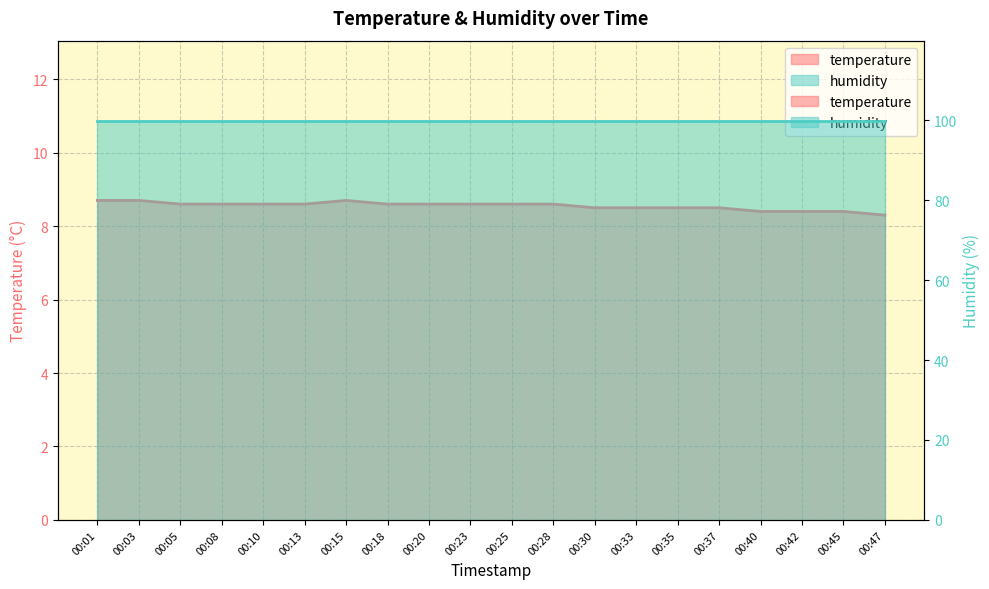

Does the chart display data point markers on the line(s)?

No